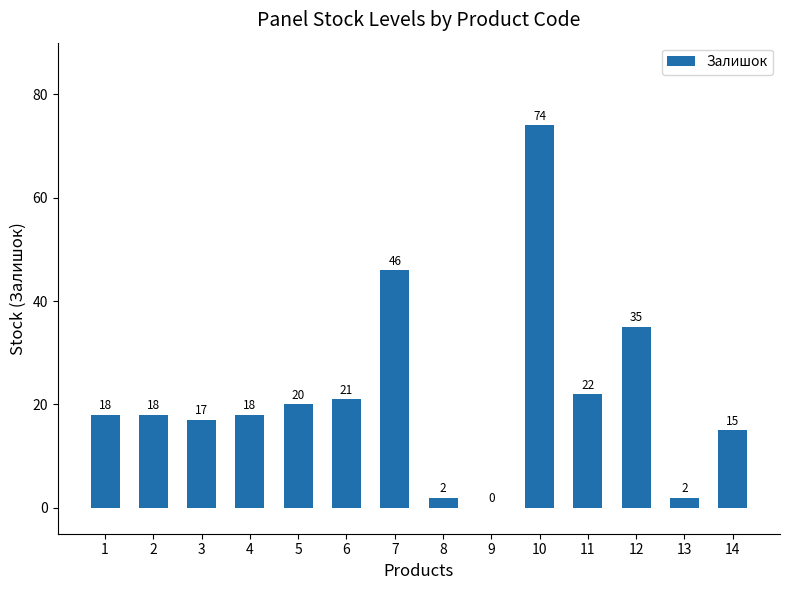

Approximately how many times larger is the value at 3 compared to 14?

1.1